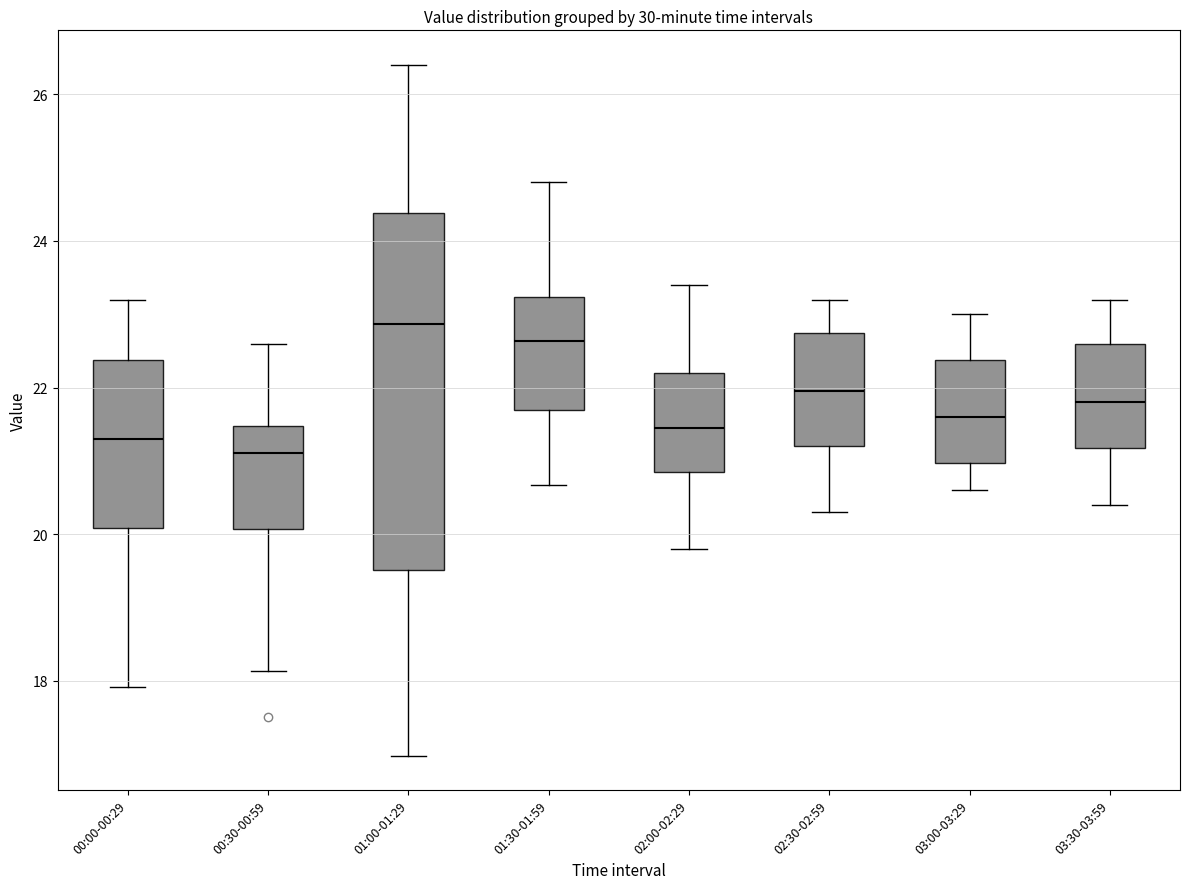

Reading left to right, transcribe this box plot: for each box, give where its median line is, the range the box spans, and where its two whiskers end, as read against the y-axis. The values are not printed on the chart, so give them approximately, as read against the axis.

00:00-00:29: median 21.4, box 20.0 to 22.4, whiskers 18.0 to 23.2
00:30-00:59: median 21.2, box 20.0 to 21.4, whiskers 18.2 to 22.6
01:00-01:29: median 22.8, box 19.6 to 24.4, whiskers 17.0 to 26.4
01:30-01:59: median 22.6, box 21.6 to 23.2, whiskers 20.6 to 24.8
02:00-02:29: median 21.4, box 20.8 to 22.2, whiskers 19.8 to 23.4
02:30-02:59: median 22.0, box 21.2 to 22.8, whiskers 20.4 to 23.2
03:00-03:29: median 21.6, box 21.0 to 22.4, whiskers 20.6 to 23.0
03:30-03:59: median 21.8, box 21.2 to 22.6, whiskers 20.4 to 23.2